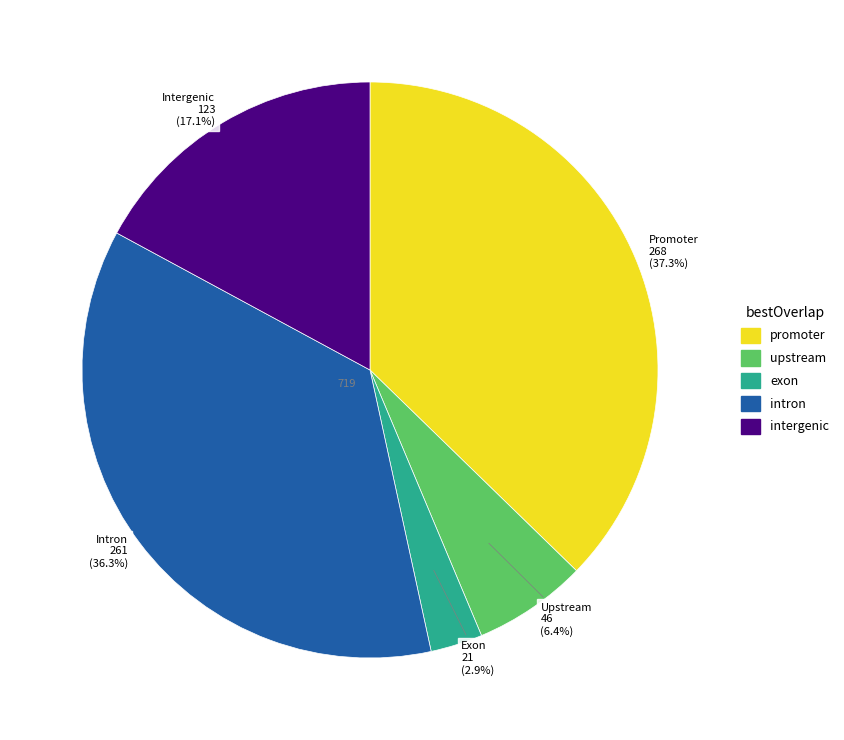

Is there a majority slice in this chart?

No